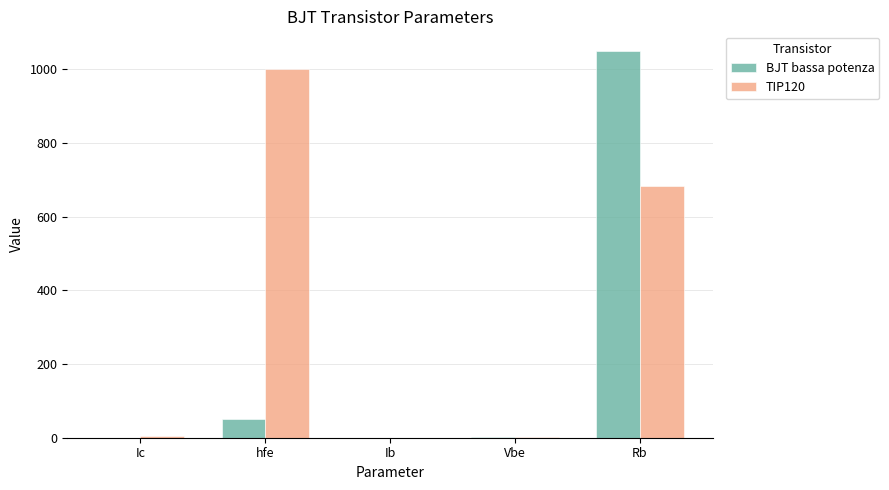

What is the approximate value of BJT bassa potenza at Vbe?

0.8